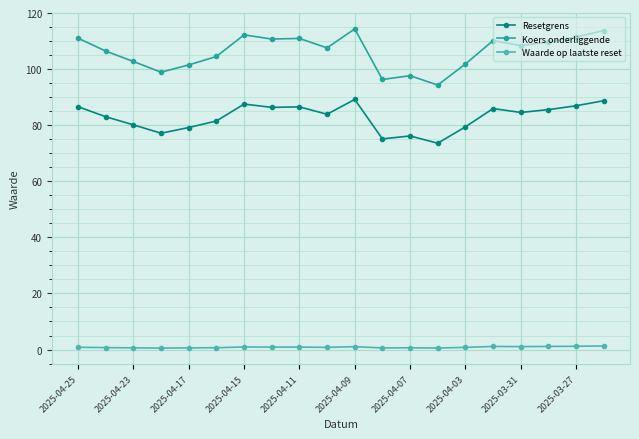

What is the value of the Resetgrens point at the 11th from the left?

89.2